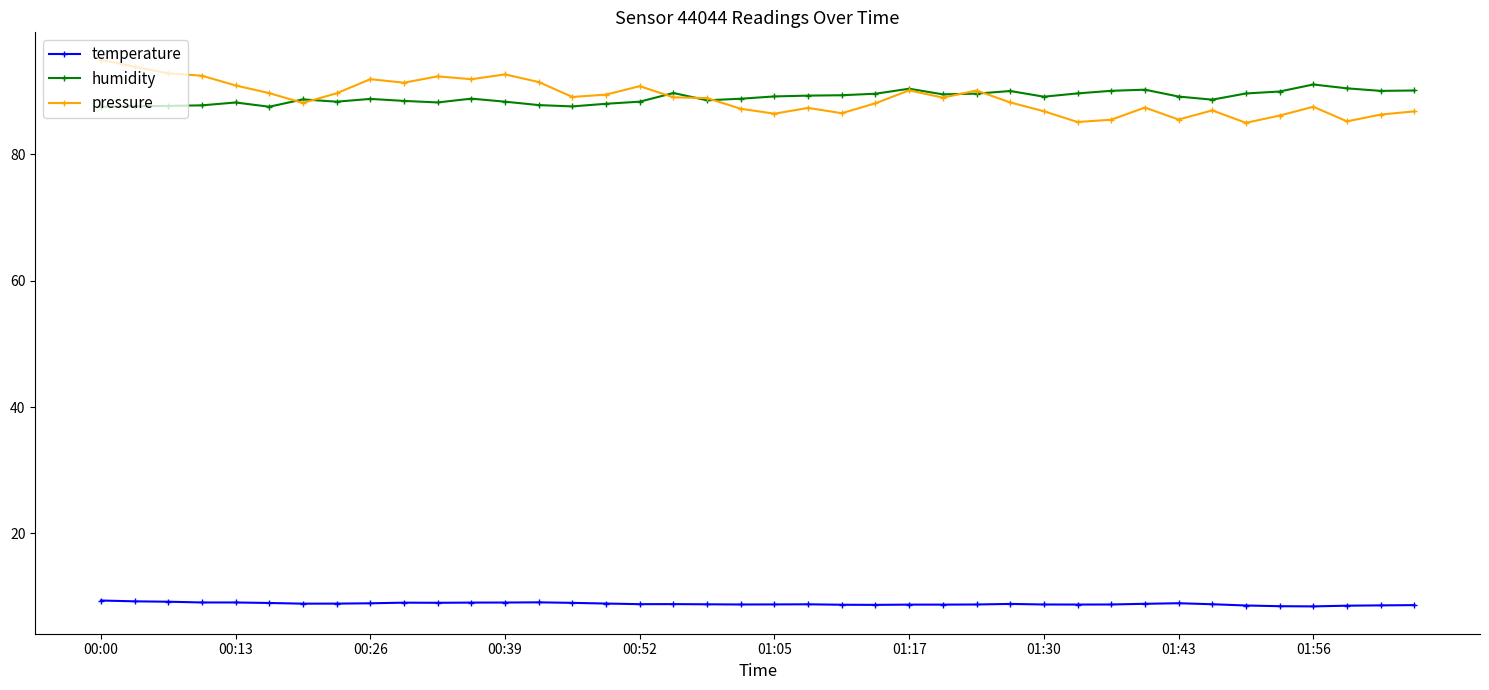

At how many categories does at least one series exceed 79?

40